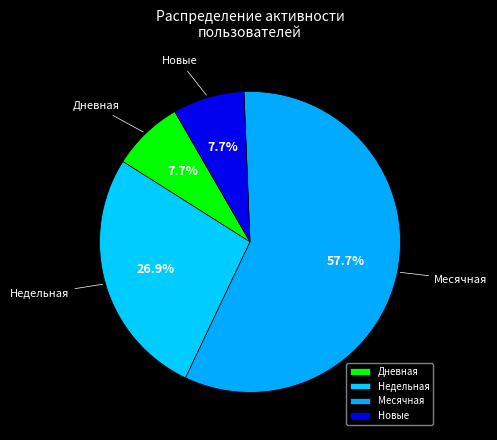

To the nearest percent, what is the average slice percentage?

25%